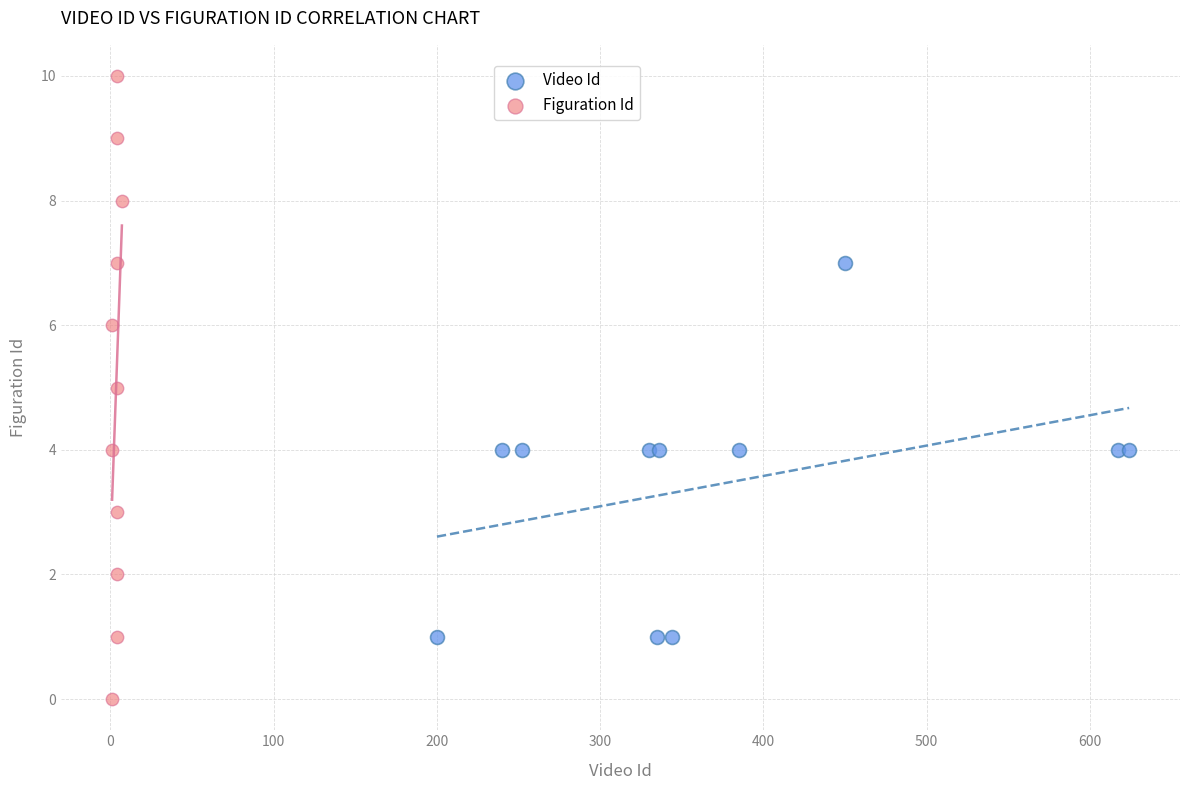

What are all the series names shown in the legend?

Video Id, Figuration Id